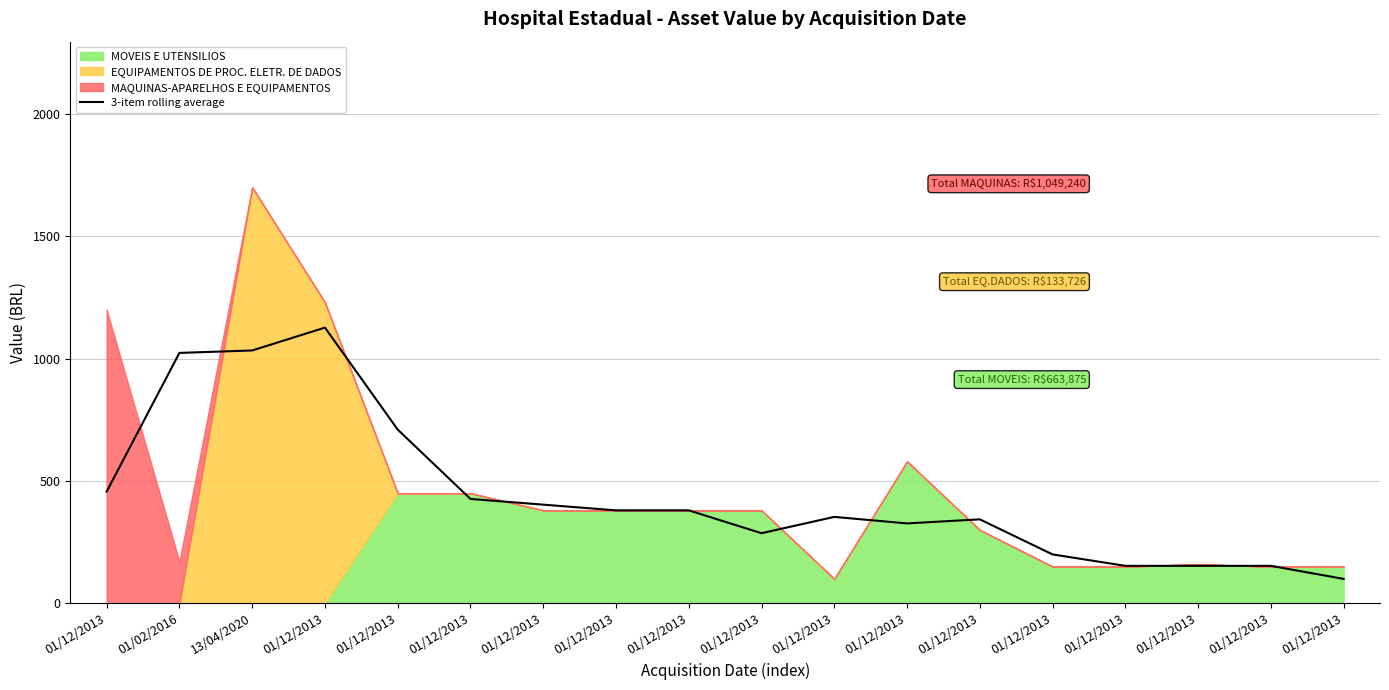

What is the difference between the maximum and minimum values?

1026.7